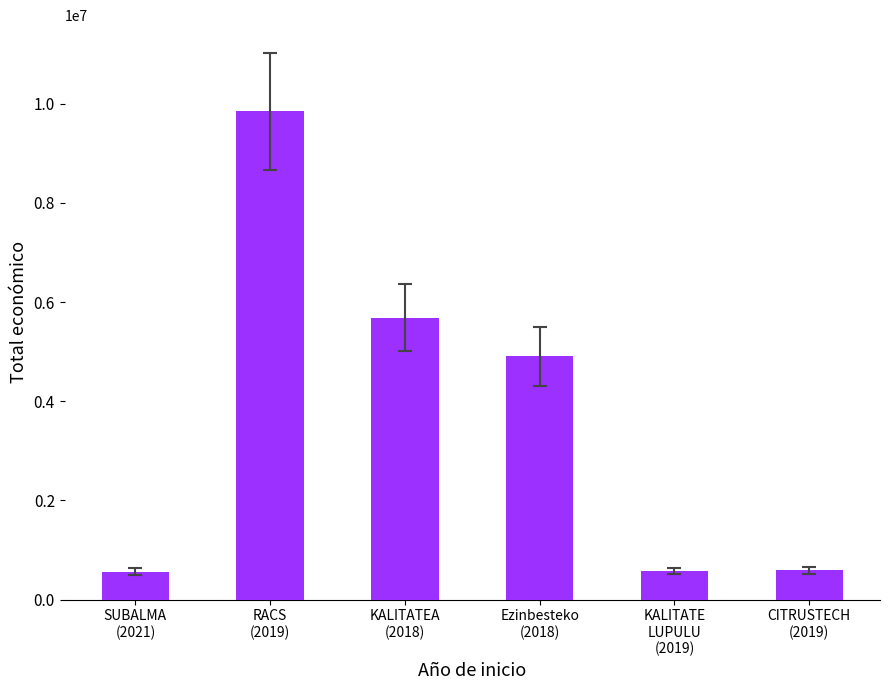

What position from the left is Ezinbesteko
(2018)?

4